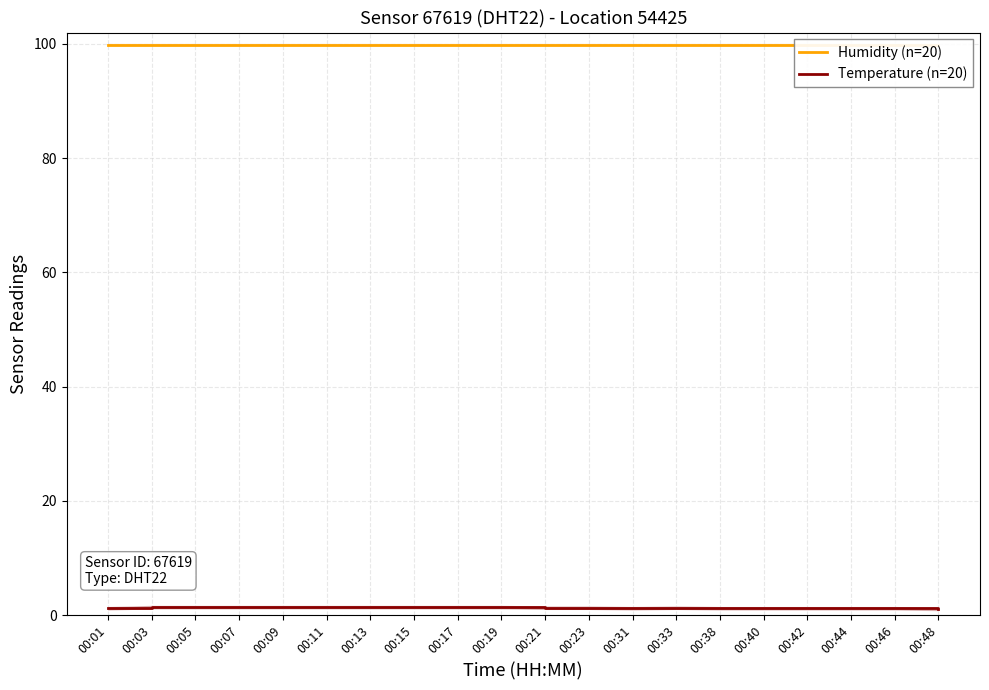

What is the average value of the Temperature (n=20) series?

1.3